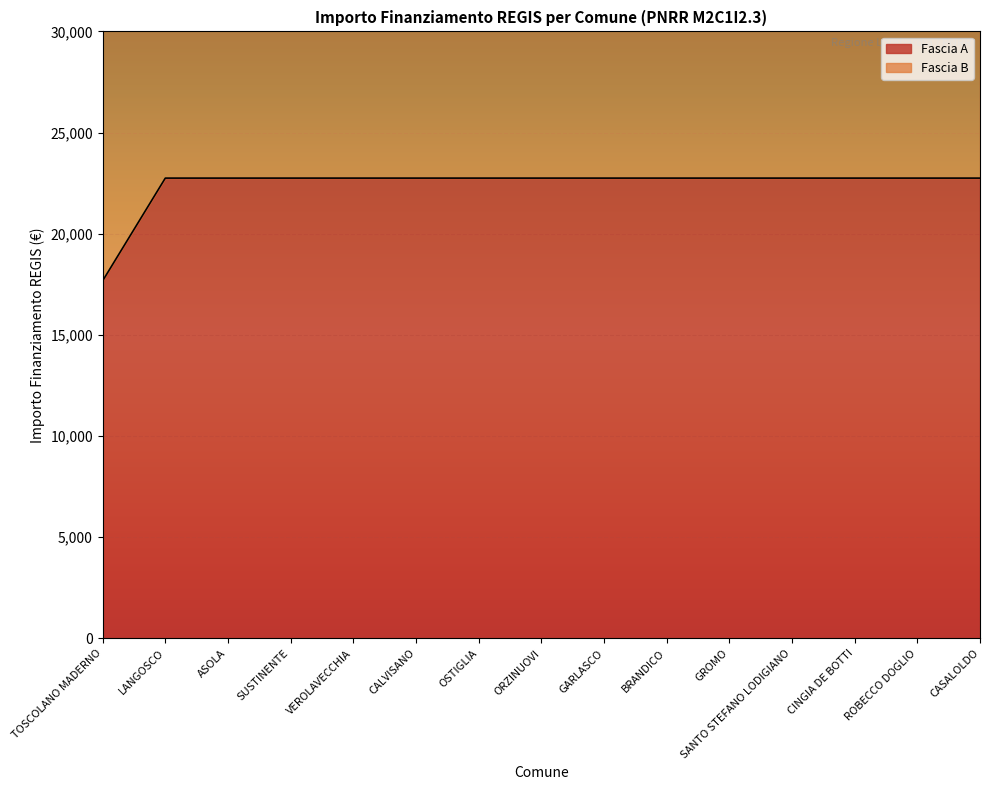

True or false: the data shows 9941.4 at GROMO.

False